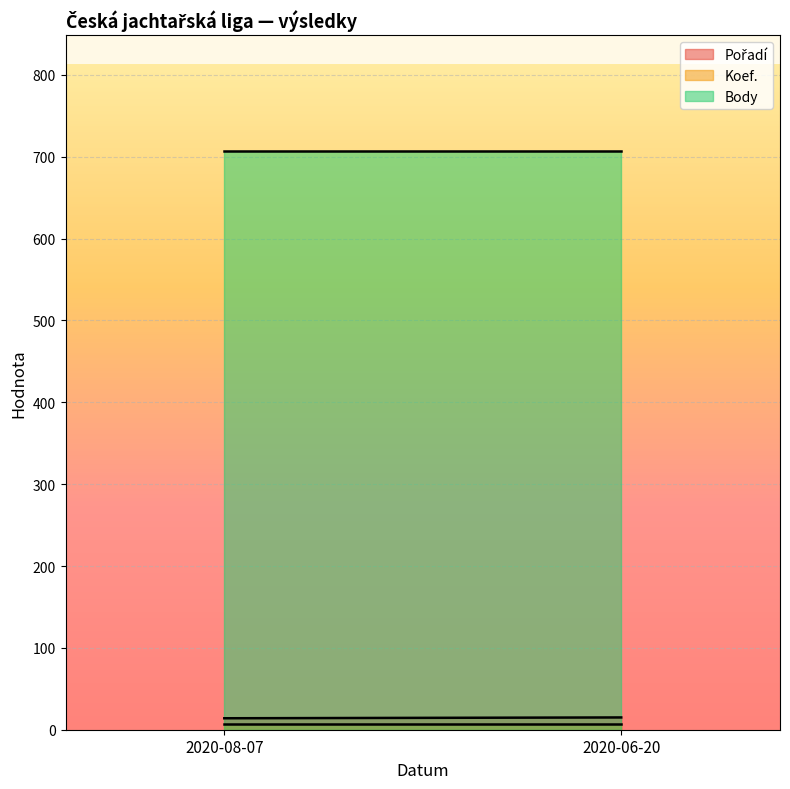

Is it true that Body equals 486 at 2020-08-07?

False